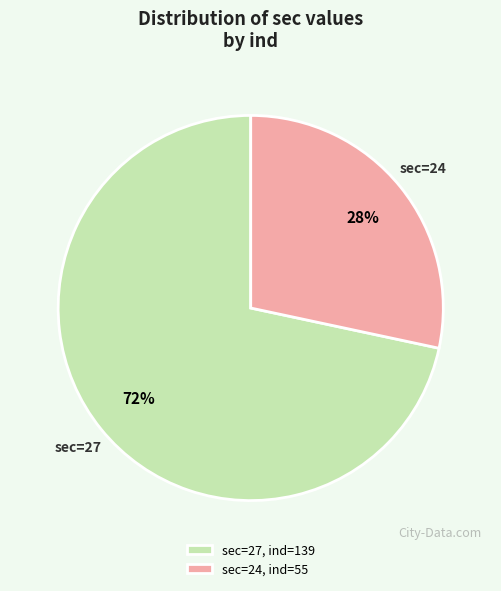

What percentage is the sec=27, ind=139 slice, to the nearest percent?

72%